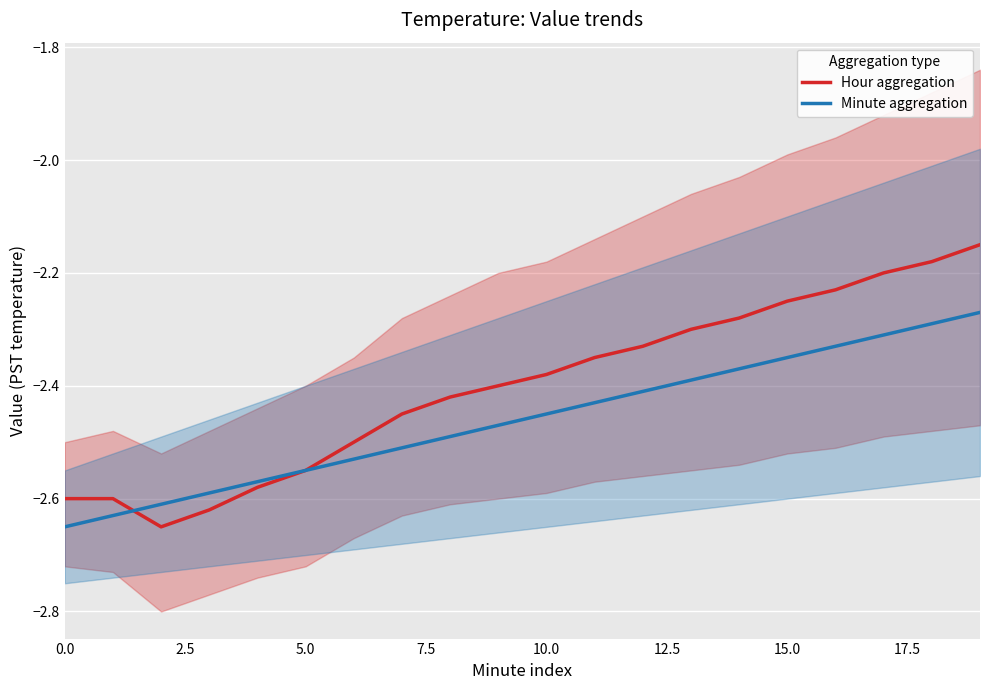

Which series has the largest total across all categories?

Hour aggregation